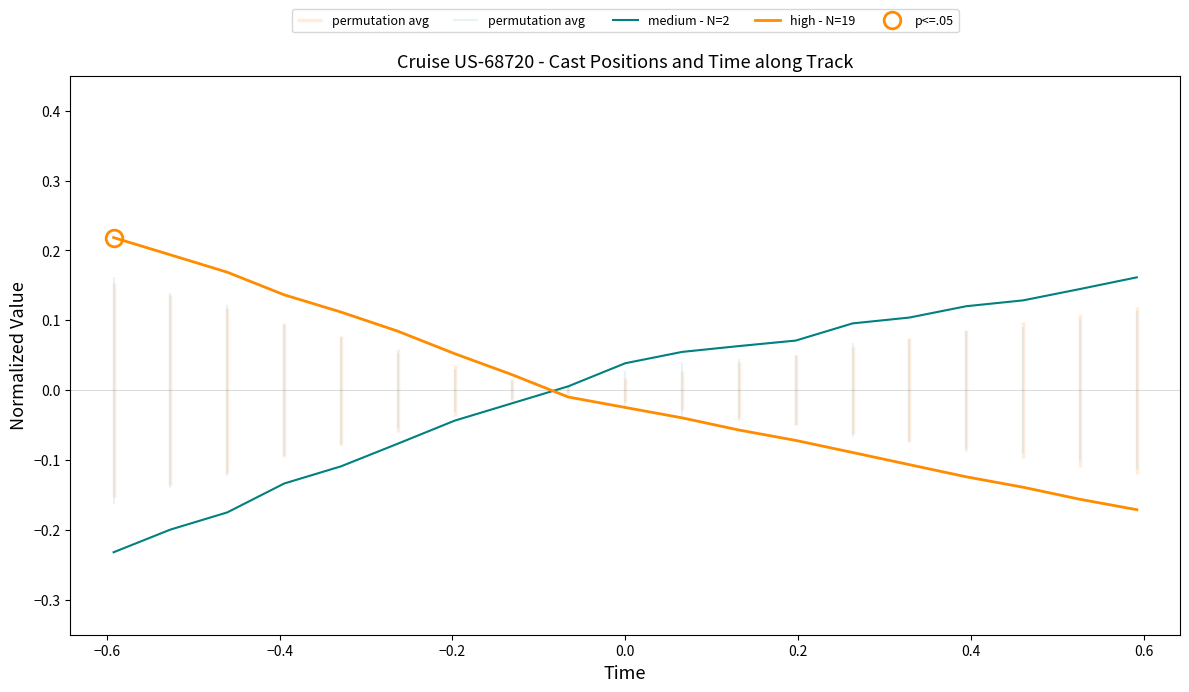

How many negative values does the medium - N=2 series have?

8